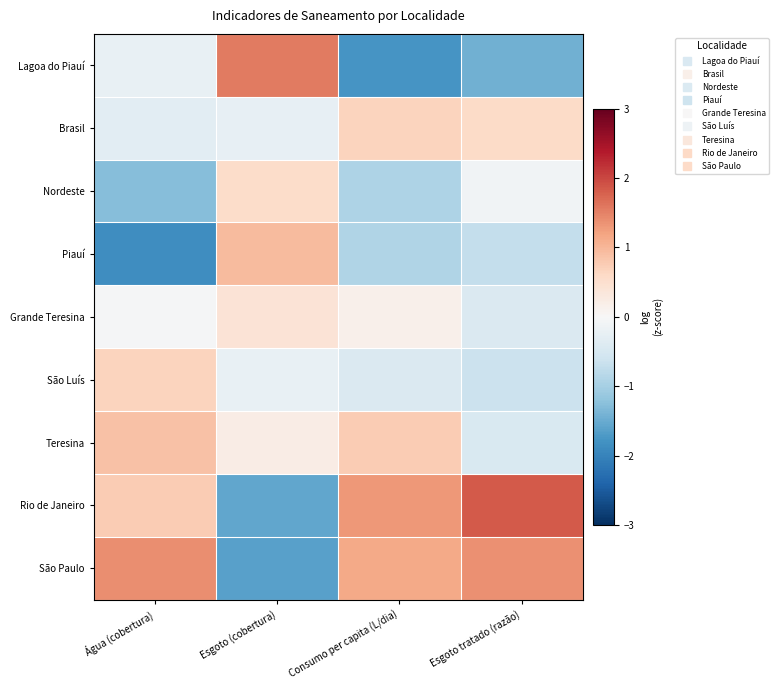

Which series has the largest total across all categories?

Rio de Janeiro